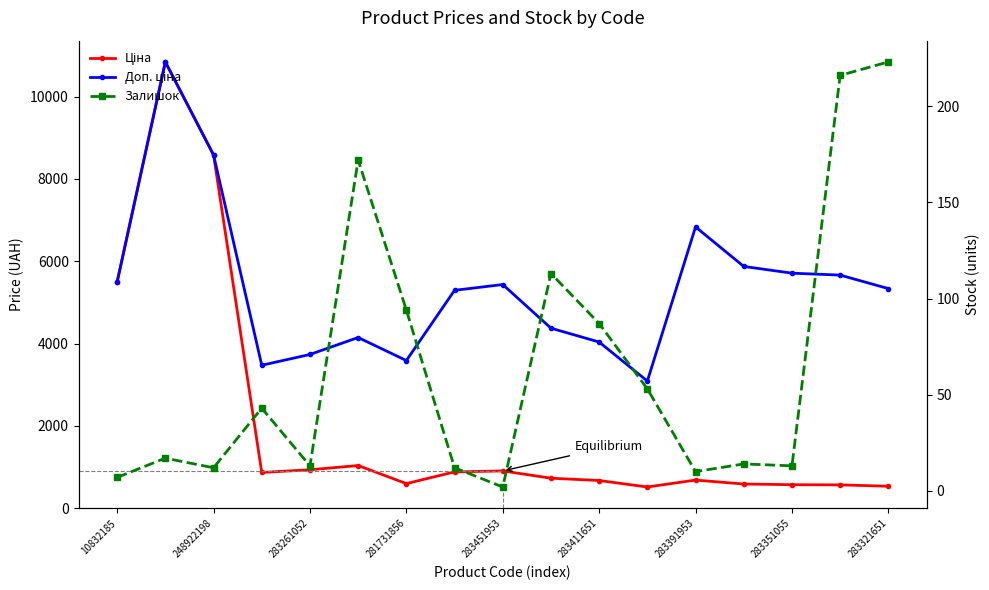

What is the minimum value for Доп. ціна?

3088.4